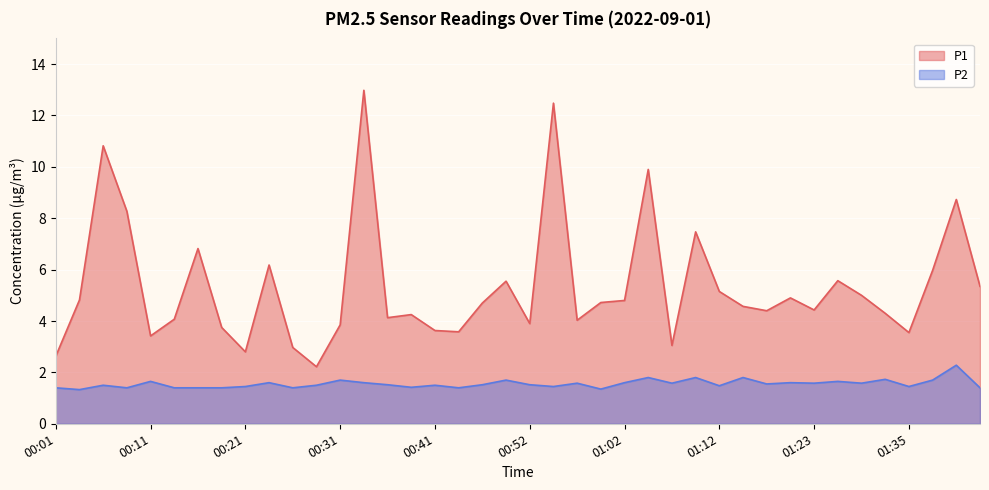

At which label is P1 closest to 7?

00:16